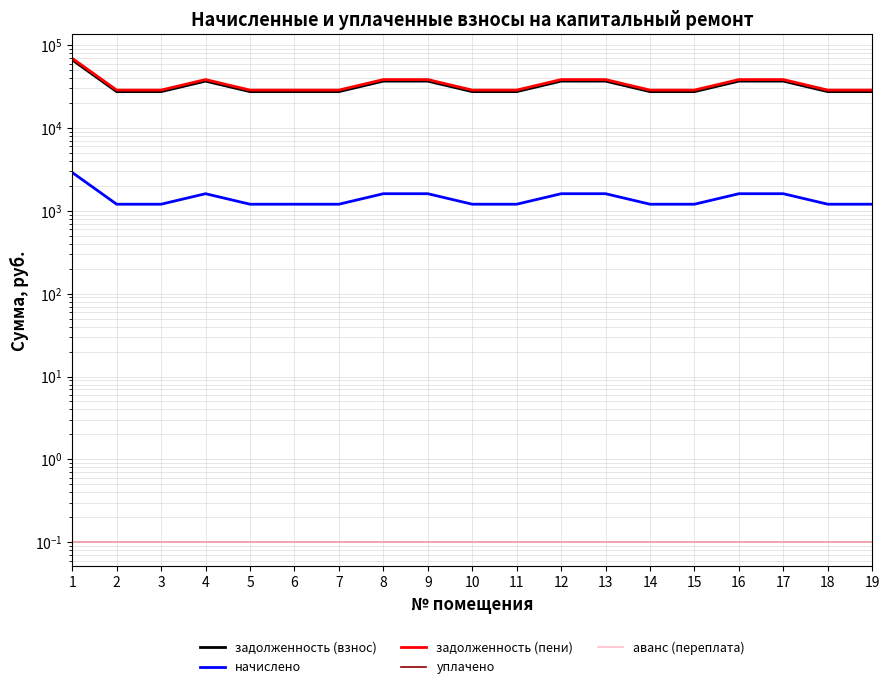

Reading left to right, list all the values displayed in this chart.

задолженность (взнос): 1=66469.4	2=27499.0	3=27499.0	4=36829.9	5=27499.0	6=27499.0	7=27499.0	8=36829.9	9=36829.9	10=27499.0	11=27499.0	12=36829.9	13=36829.9	14=27499.0	15=27499.0	16=36829.9	17=36829.9	18=27499.0	19=27499.0
начислено: 1=2906.4	2=1202.4	3=1202.4	4=1610.4	5=1202.4	6=1202.4	7=1202.4	8=1610.4	9=1610.4	10=1202.4	11=1202.4	12=1610.4	13=1610.4	14=1202.4	15=1202.4	16=1610.4	17=1610.4	18=1202.4	19=1202.4
задолженность (пени): 1=69375.8	2=28701.4	3=28701.4	4=38440.3	5=28701.4	6=28701.4	7=28701.4	8=38440.3	9=38440.3	10=28701.4	11=28701.4	12=38440.3	13=38440.3	14=28701.4	15=28701.4	16=38440.3	17=38440.3	18=28701.4	19=28701.4
уплачено: 1=0.1	2=0.1	3=0.1	4=0.1	5=0.1	6=0.1	7=0.1	8=0.1	9=0.1	10=0.1	11=0.1	12=0.1	13=0.1	14=0.1	15=0.1	16=0.1	17=0.1	18=0.1	19=0.1
аванс (переплата): 1=0.1	2=0.1	3=0.1	4=0.1	5=0.1	6=0.1	7=0.1	8=0.1	9=0.1	10=0.1	11=0.1	12=0.1	13=0.1	14=0.1	15=0.1	16=0.1	17=0.1	18=0.1	19=0.1